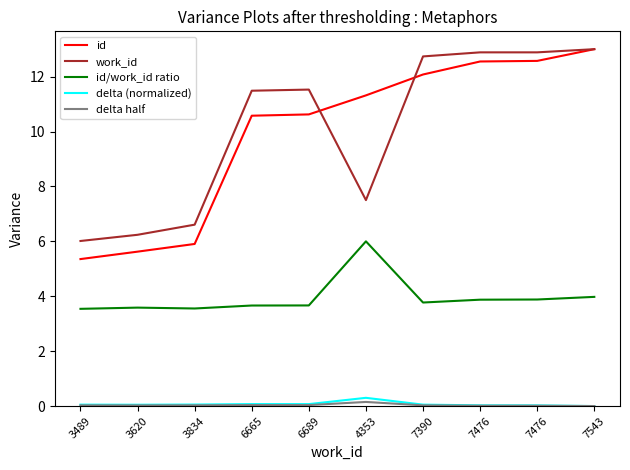

Is this an area chart (filled region under the line)?

No